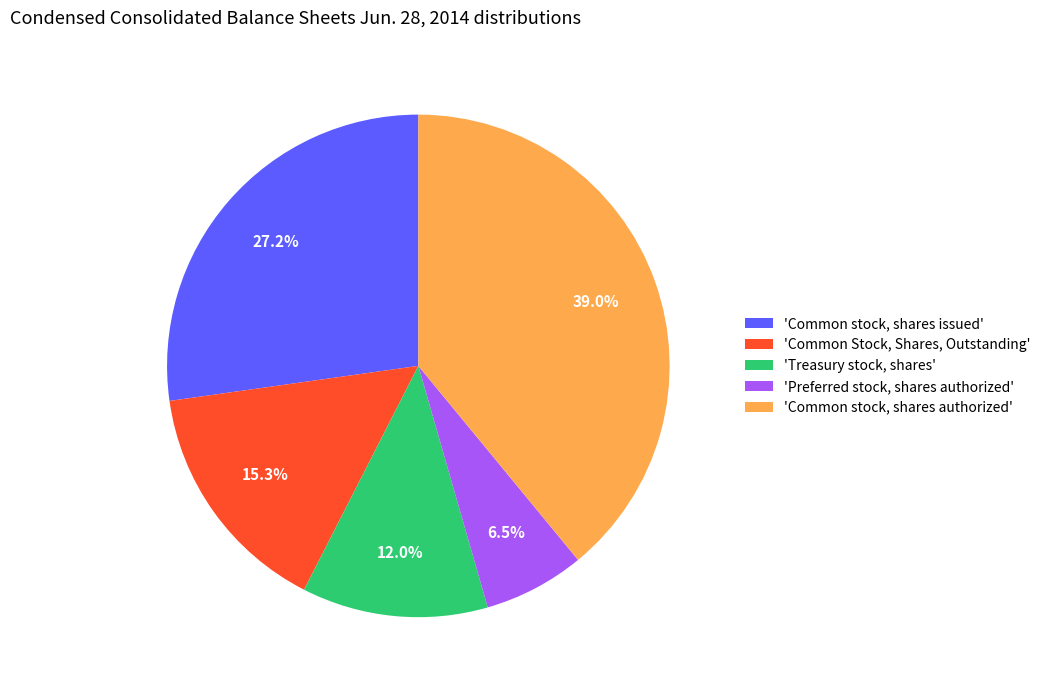

What portion of the pie excludes 'Common Stock, Shares, Outstanding'?

84.7%